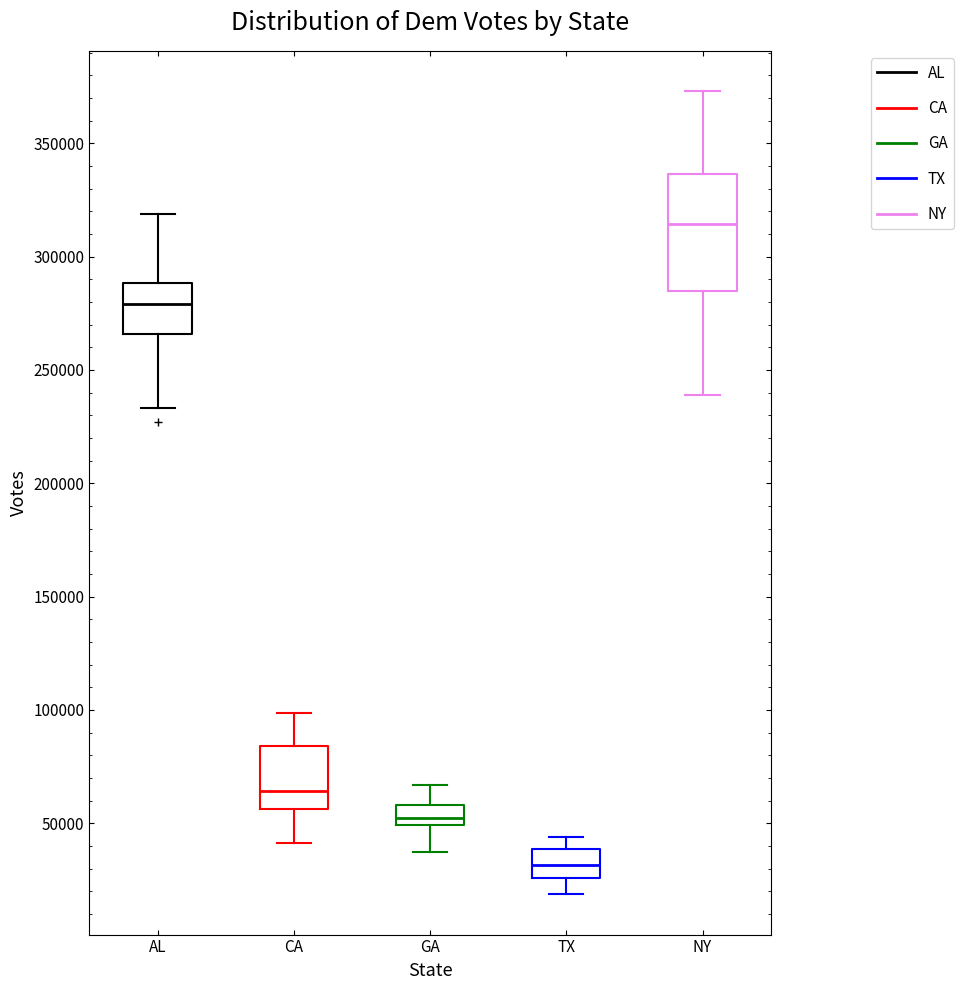

Which box is the tallest, from its lower edge to its upper edge?

NY